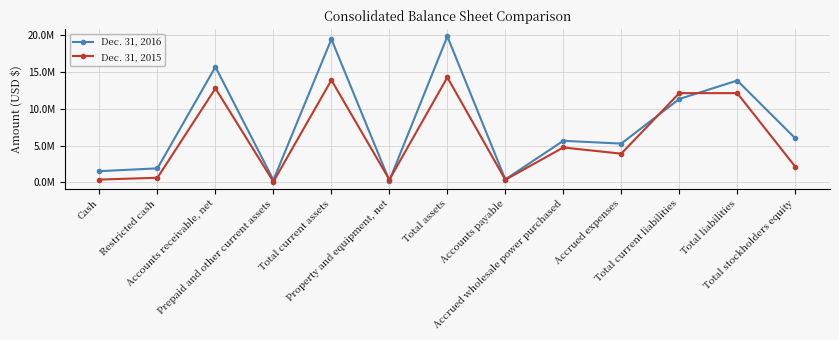

Which has a higher value, Prepaid and other current assets or Accrued wholesale power purchased?

Accrued wholesale power purchased